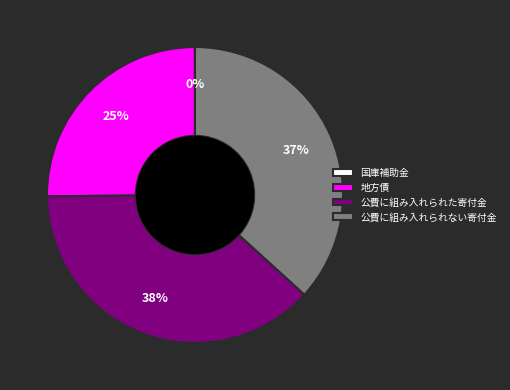

To the nearest percent, what is the difference between the largest and smallest slice percentages?

38%